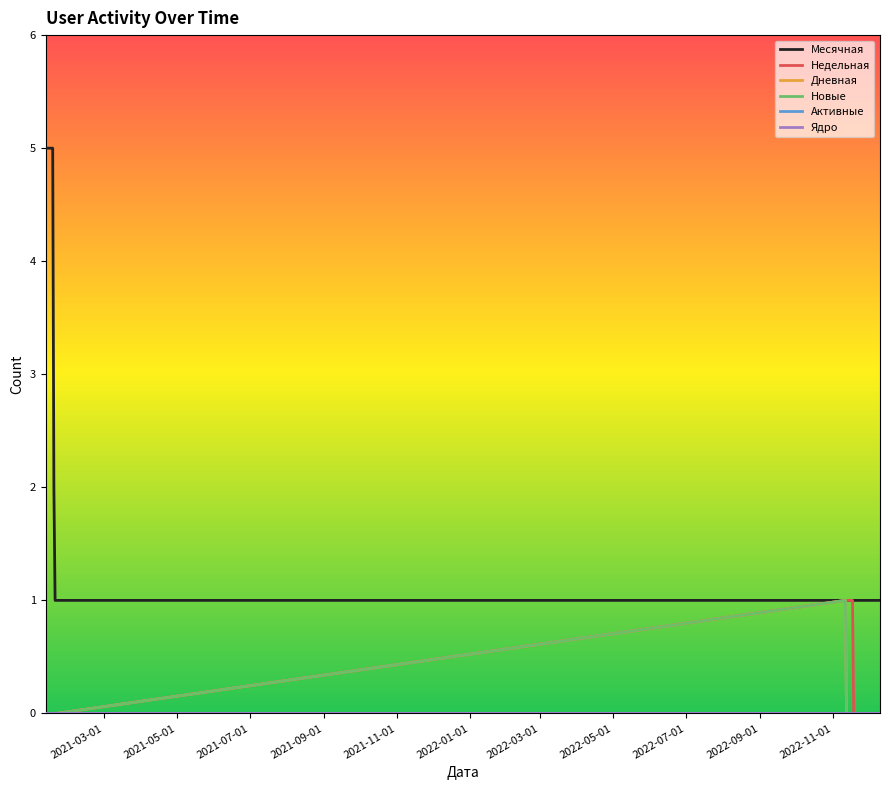

Which label corresponds to the smallest value in the chart?

2021-03-01